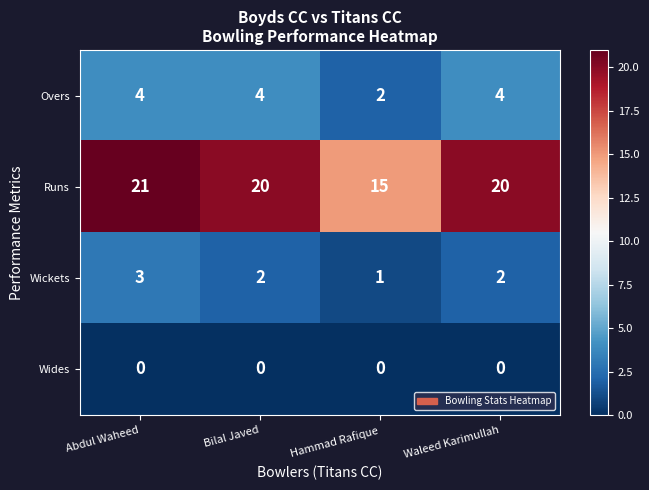

At how many categories does at least one series exceed 19?

3